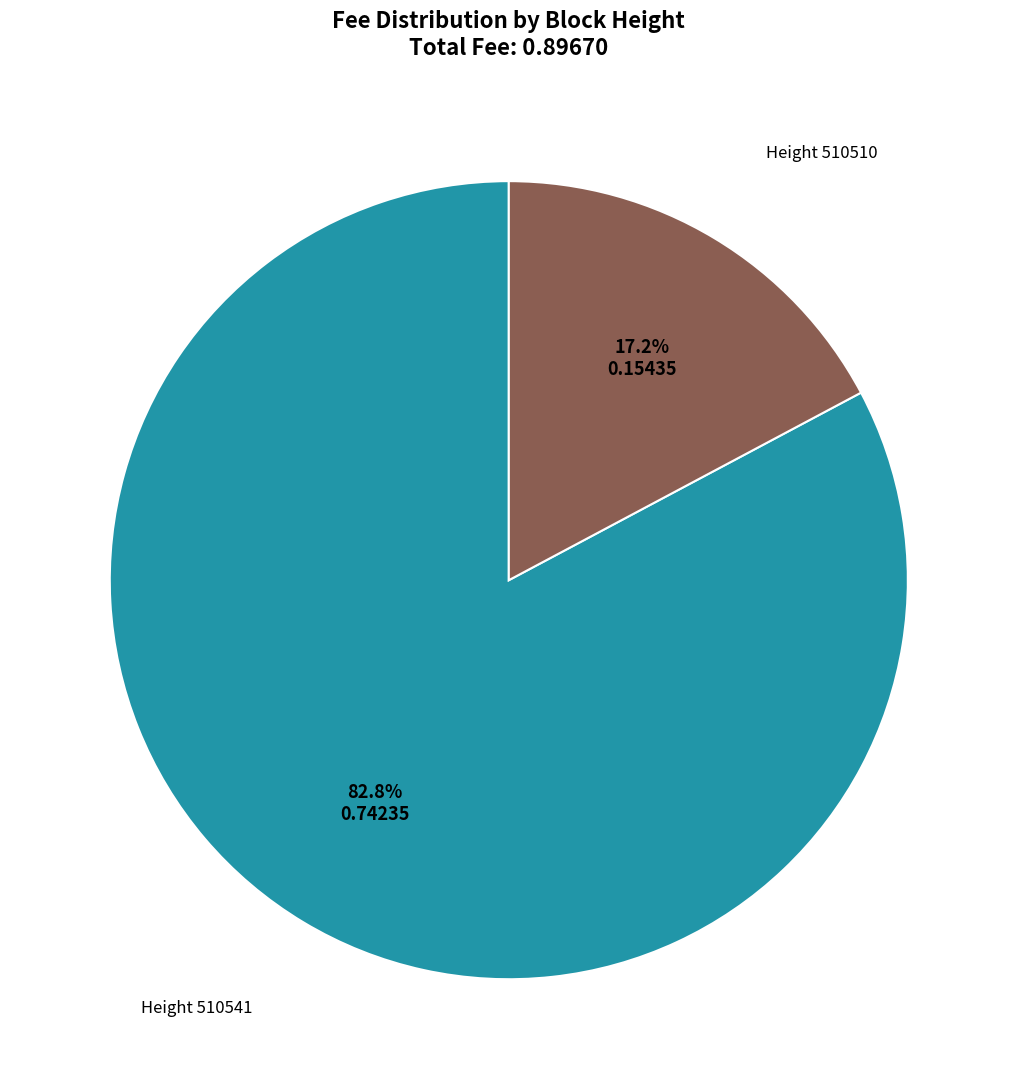

How many slices are in this pie chart?

2